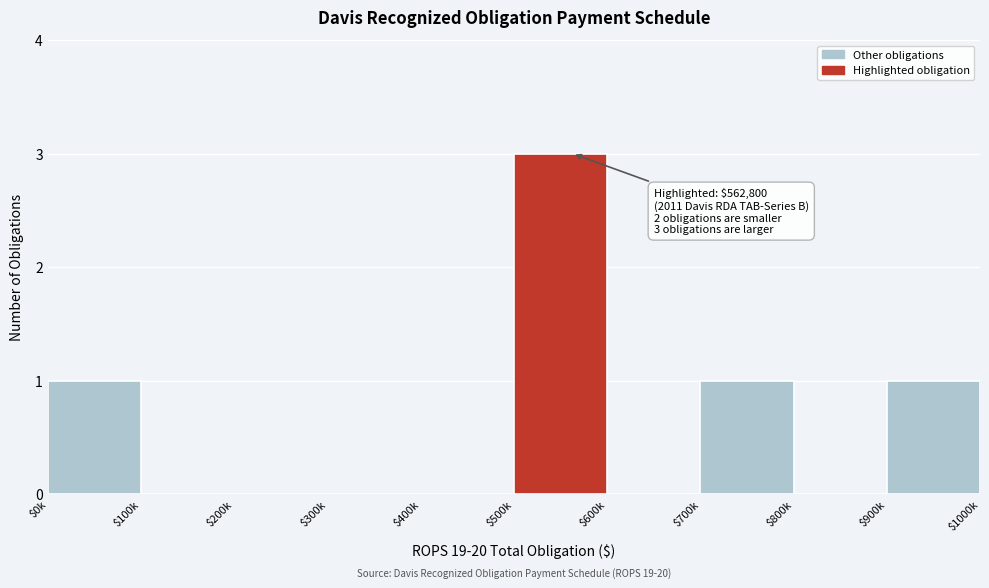

True or false: the data shows 0 at $100k.

True